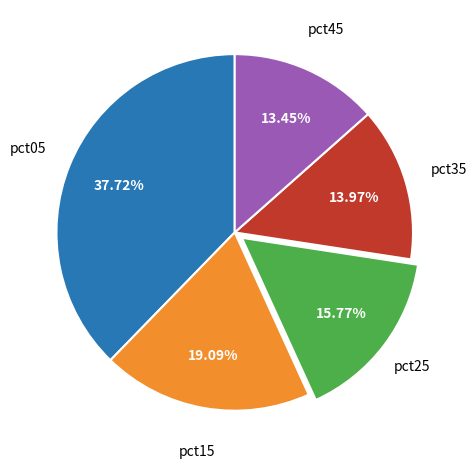

Is there any slice that represents more than half of the pie?

No